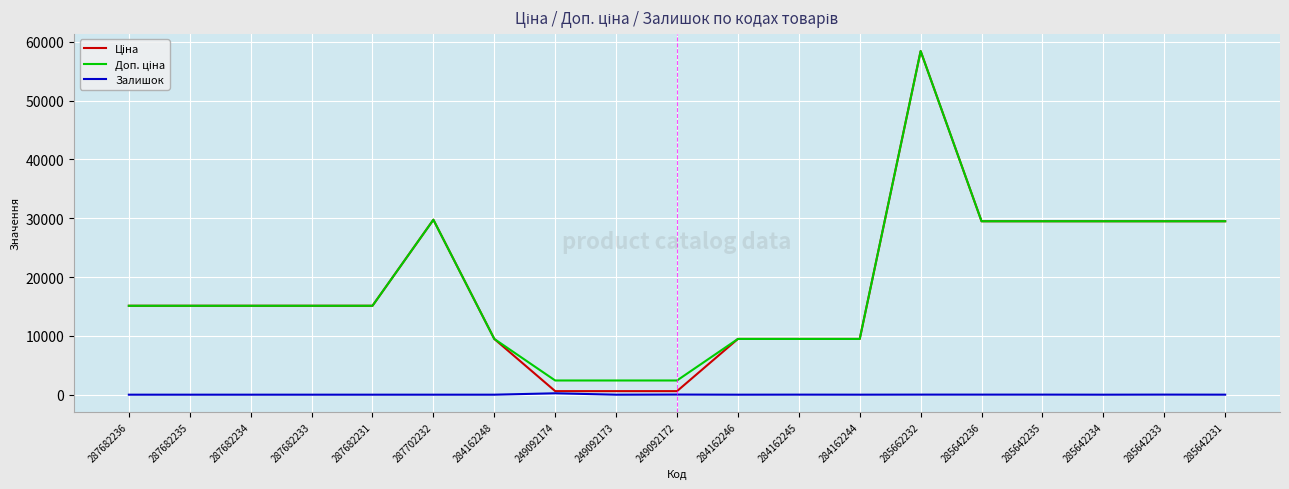

What is the spread (max minus min) of values at 285642234?

29491.5